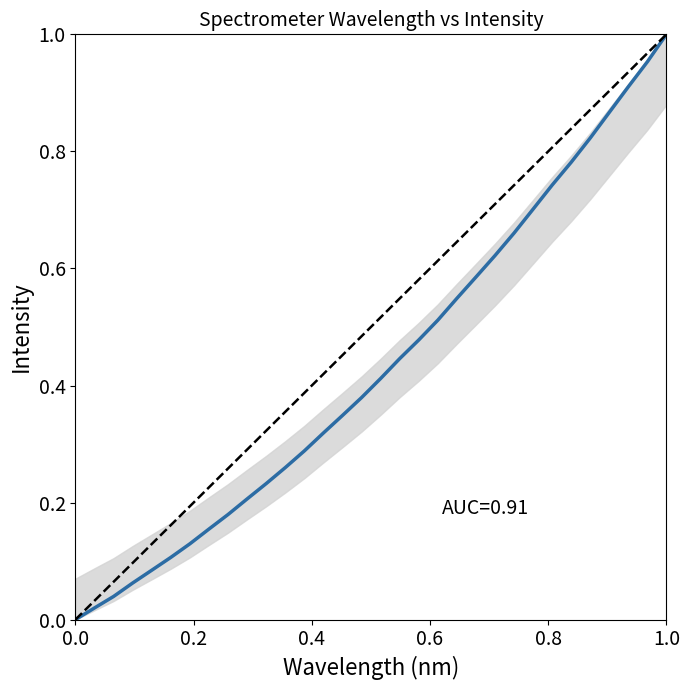

How many lines are shown in the chart?

1